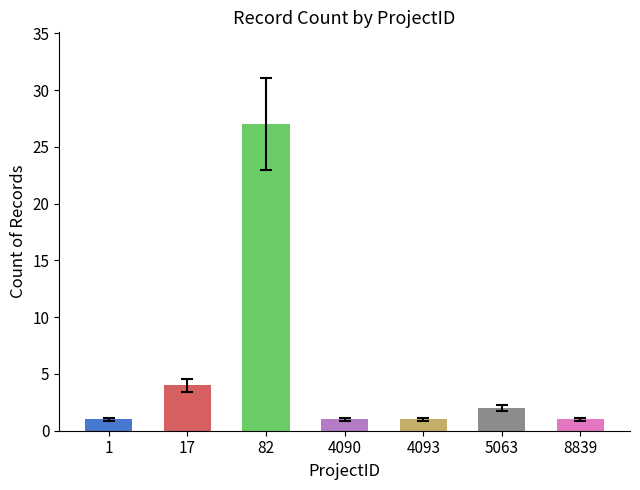

Reading right to left, list all the values displayed in this chart.

8839=1	5063=2	4093=1	4090=1	82=27	17=4	1=1